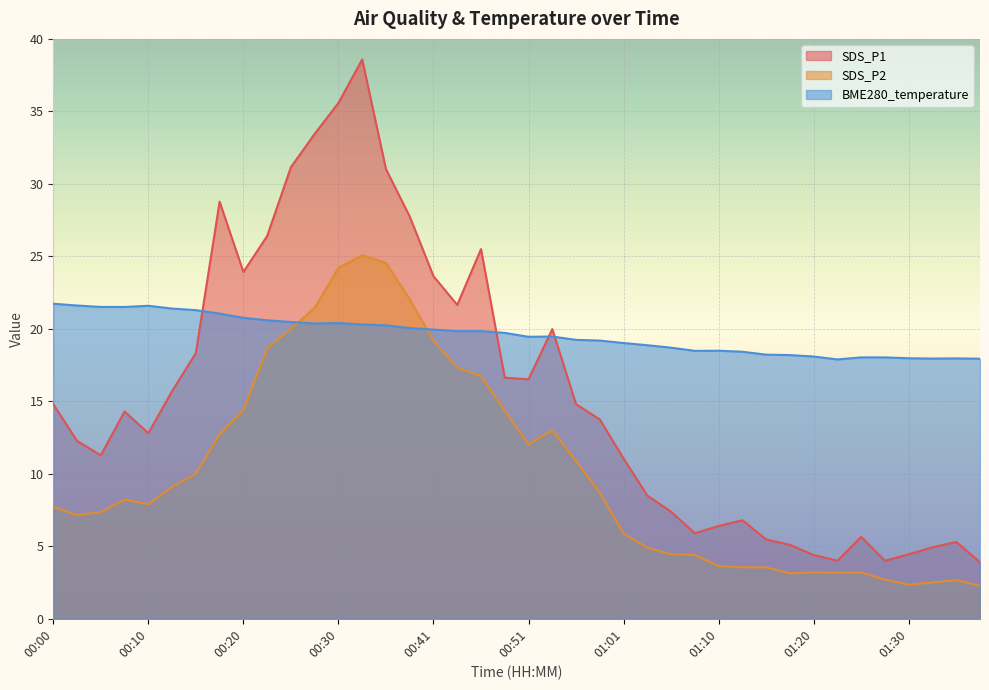

What is the label of the 6th point from the right?

01:25